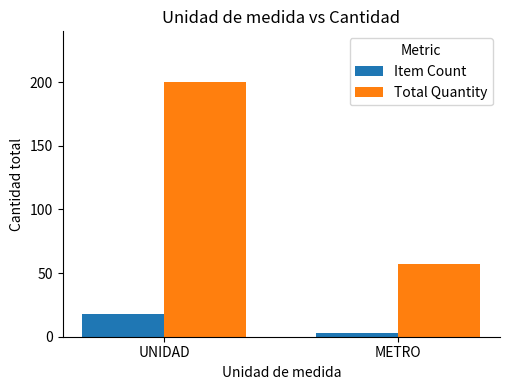

Is it true that Total Quantity equals 33 at METRO?

False